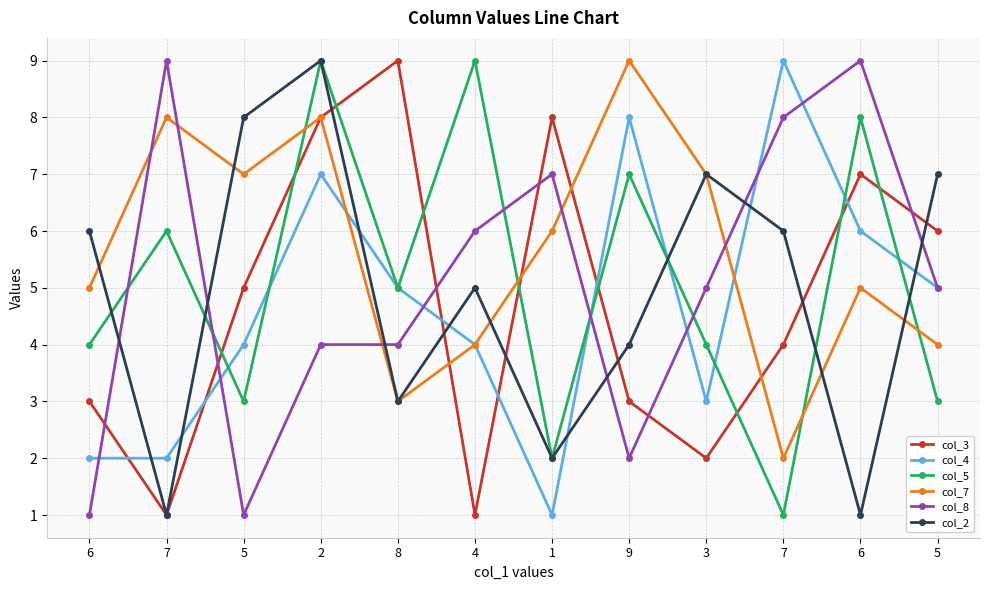

Which series has the largest range (max minus min)?

col_3